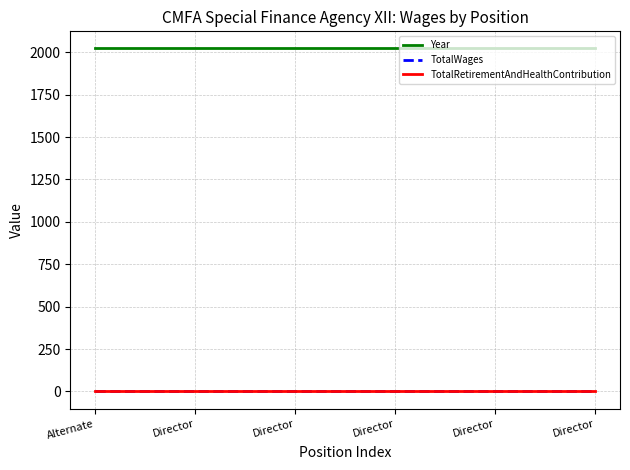

Which has a higher value, Director or Director?

Director